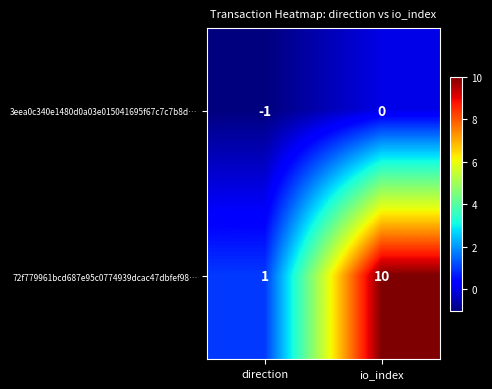

Which category has the lowest value in the 72f779961bcd687e95c0774939dcac47dbfef98… series?

direction